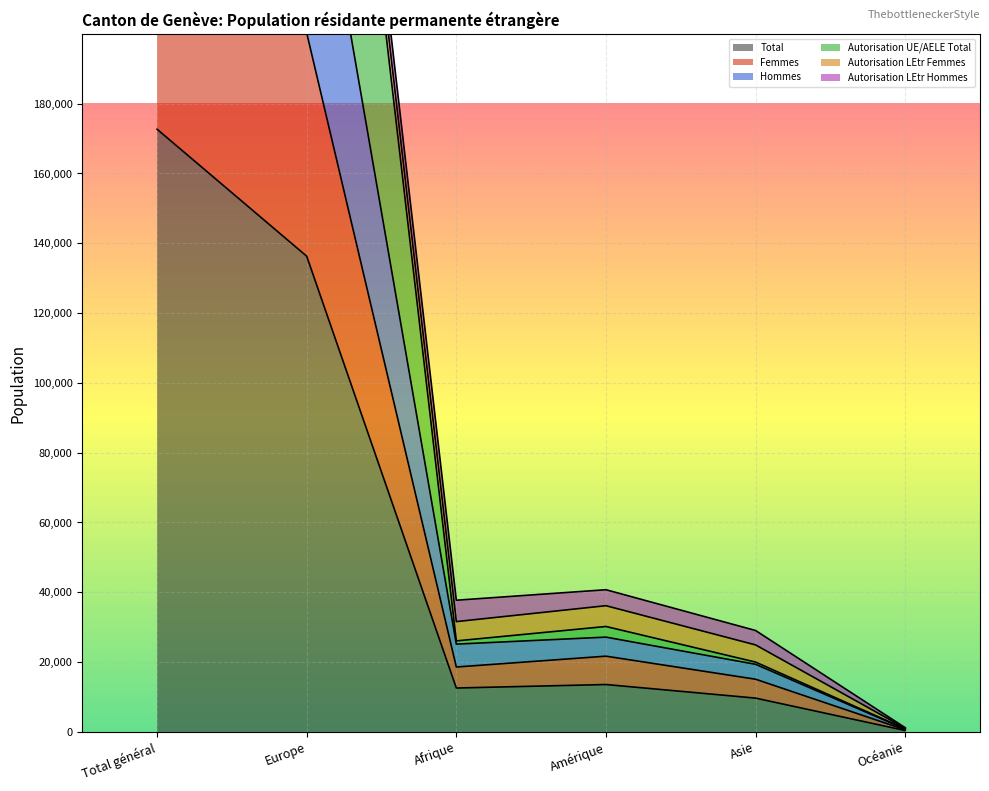

Which category has the lowest value in the Total series?

Océanie